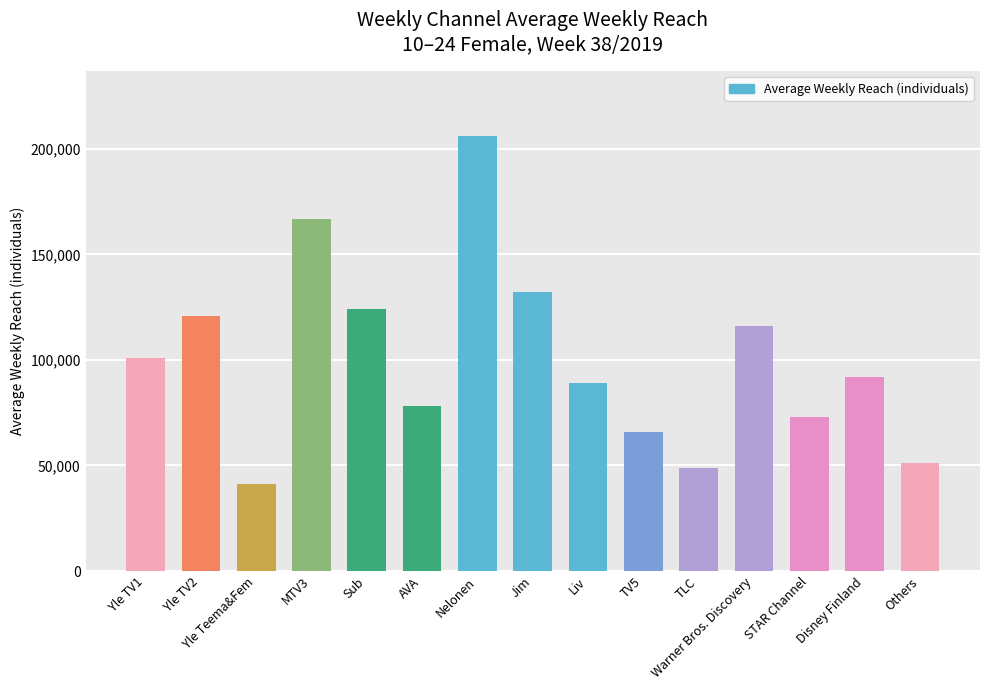

What is the difference between the values at STAR Channel and Yle TV1?

28000